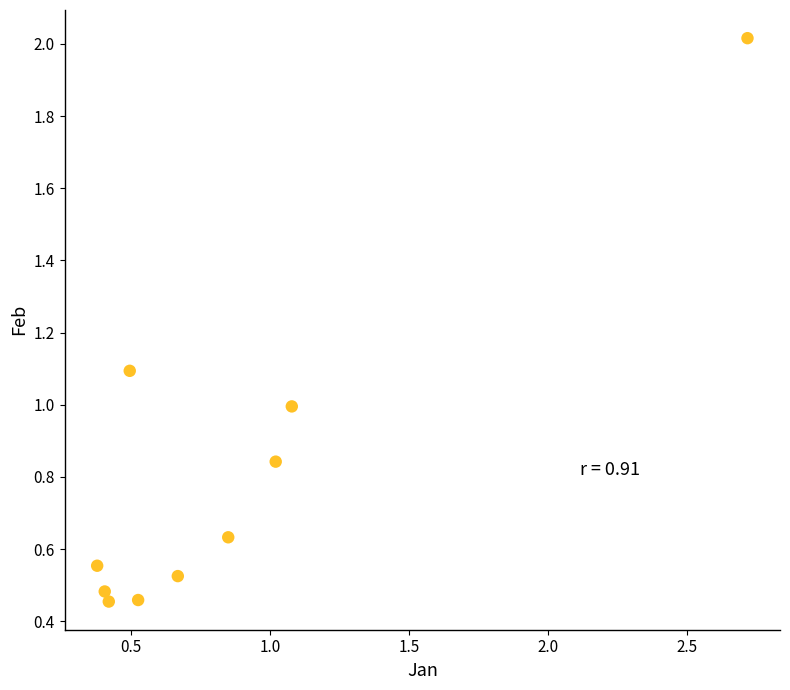

What is the range of Y values (max minus min)?

1.6